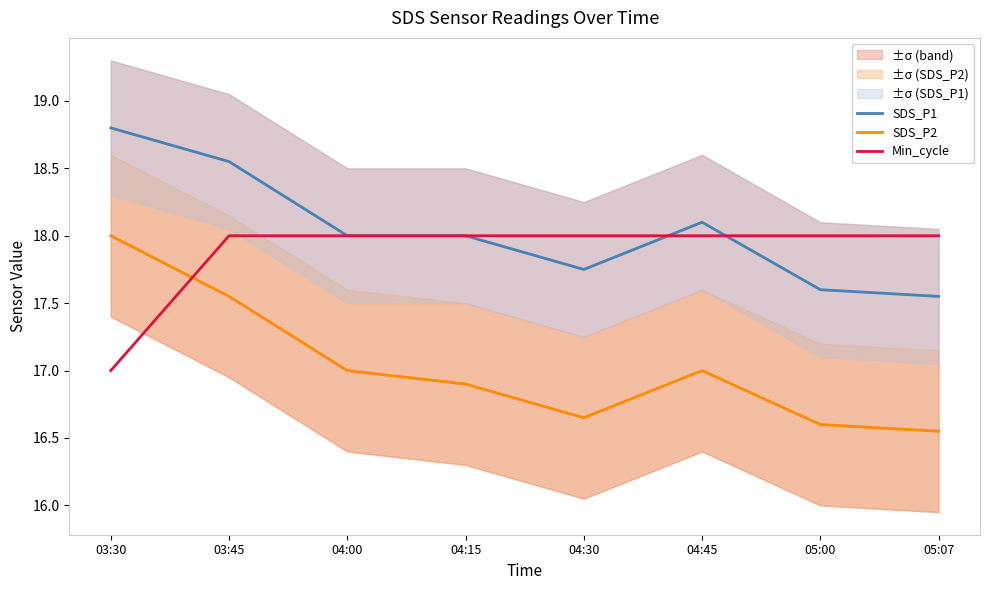

Reading right to left, transcribe all the data shown in this chart.

SDS_P1: 05:07=17.6	05:00=17.6	04:45=18.1	04:30=17.8	04:15=18.0	04:00=18.0	03:45=18.6	03:30=18.8
SDS_P2: 05:07=16.6	05:00=16.6	04:45=17.0	04:30=16.6	04:15=16.9	04:00=17.0	03:45=17.6	03:30=18.0
Min_cycle: 05:07=18.0	05:00=18.0	04:45=18.0	04:30=18.0	04:15=18.0	04:00=18.0	03:45=18.0	03:30=17.0